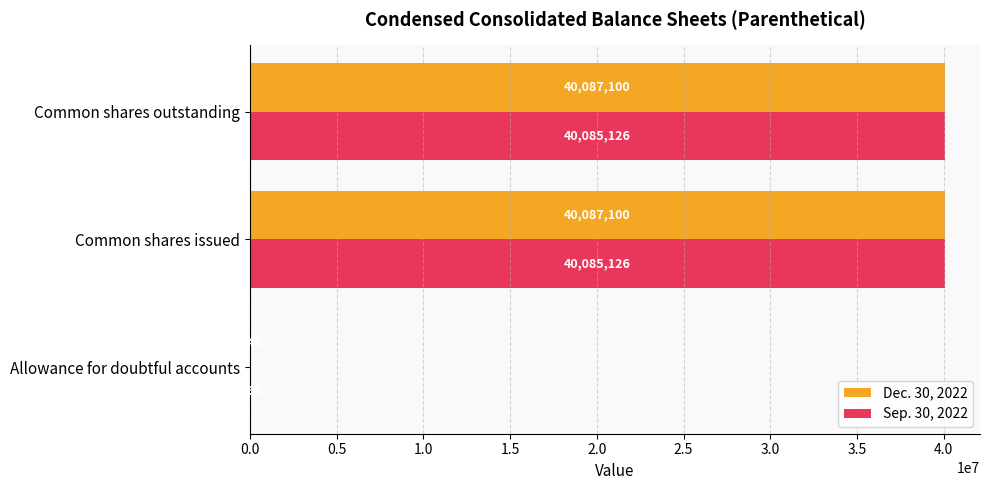

Which series changed the most between Allowance for doubtful accounts and Common shares outstanding?

Dec. 30, 2022